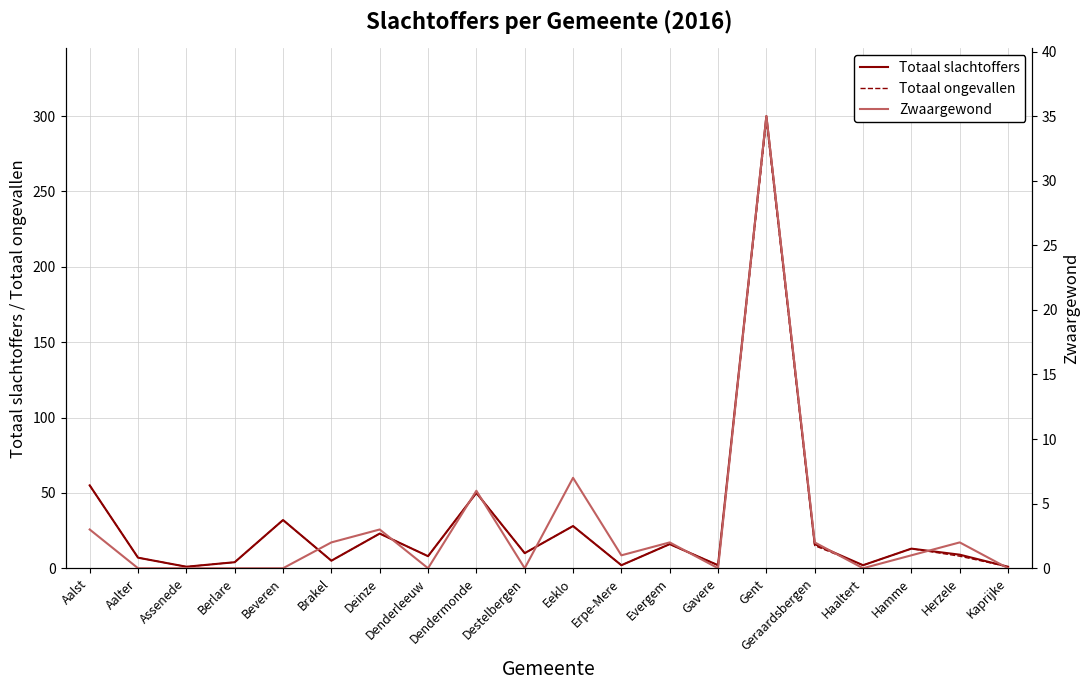

What is the spread (max minus min) of values at Herzele?

7